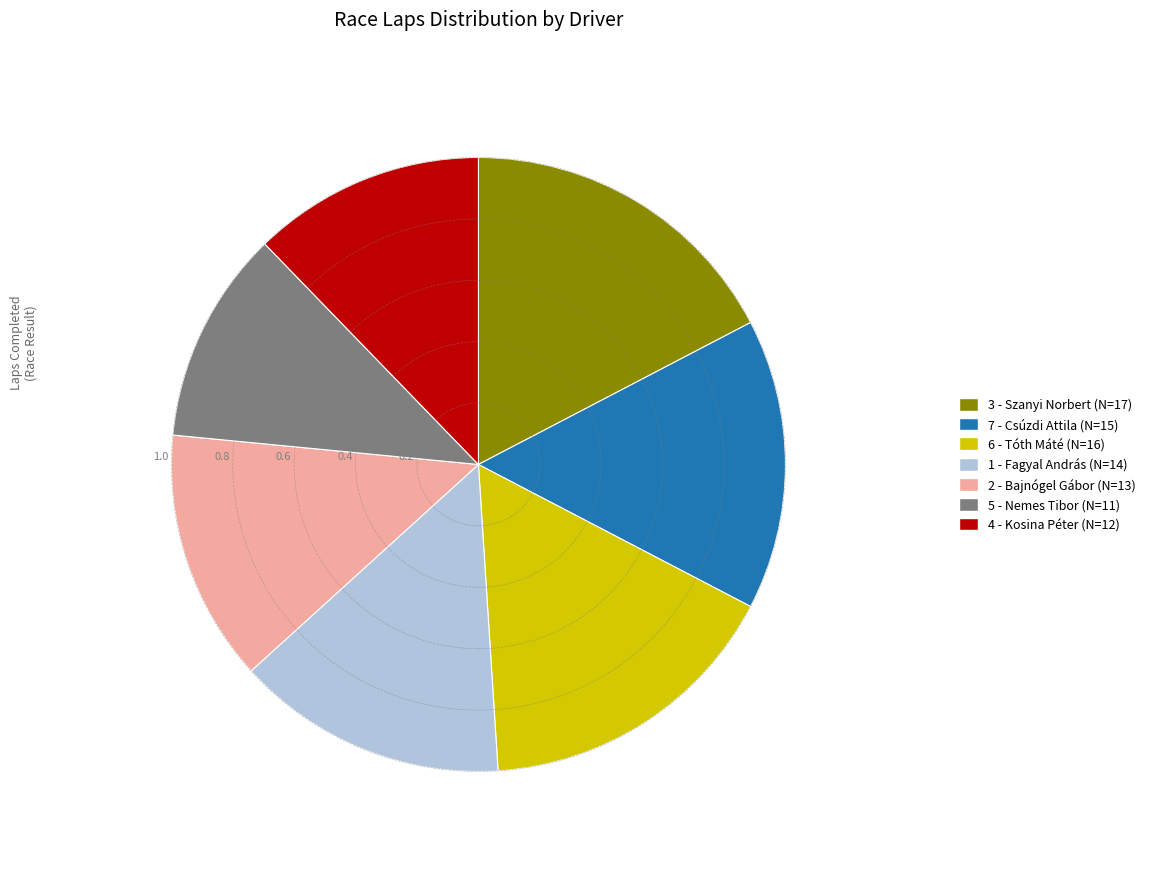

Rank the categories by value from lowest to highest.

5 - Nemes Tibor, 4 - Kosina Péter, 2 - Bajnógel Gábor, 1 - Fagyal András, 7 - Csúzdi Attila, 6 - Tóth Máté, 3 - Szanyi Norbert